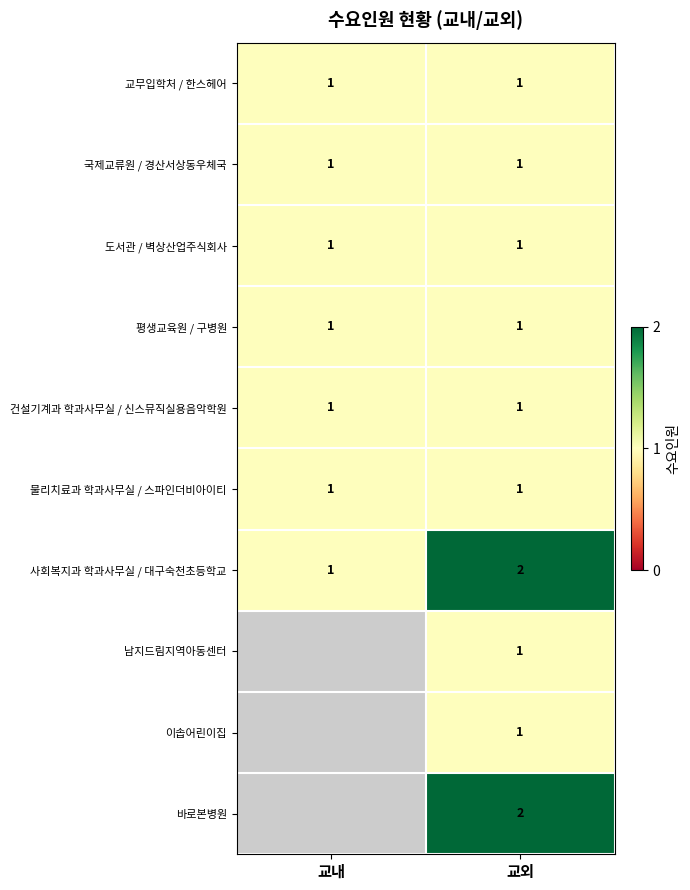

Which category has the lowest value in the 사회복지과 학과사무실 / 대구숙천초등학교 series?

교내